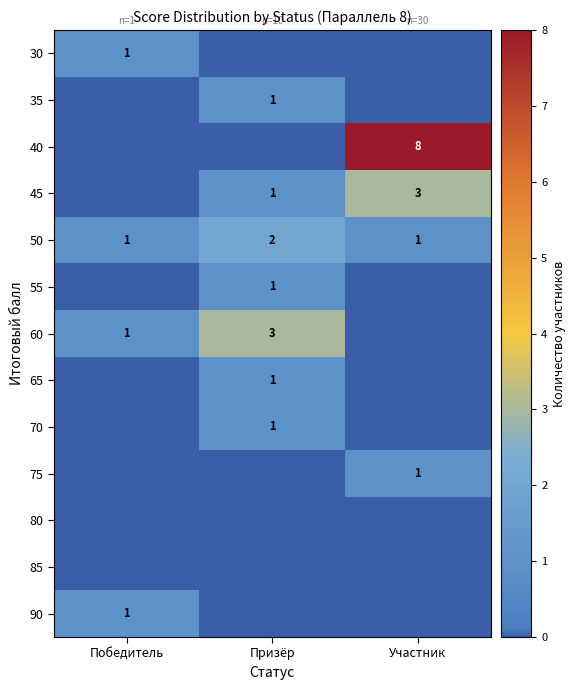

How many 50 values are between 1 and 2?

3